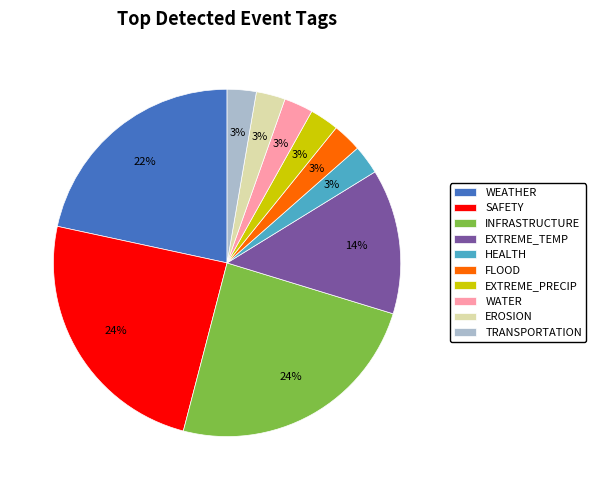

Which has a higher value, SAFETY or FLOOD?

SAFETY